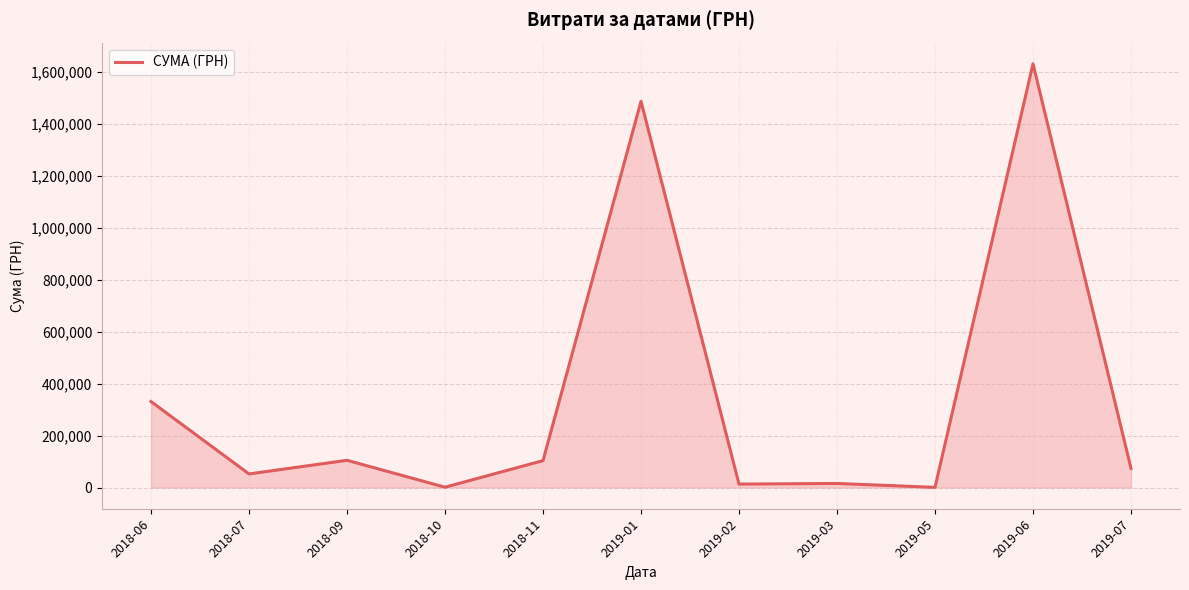

True or false: the data shows 73829.2 at 2019-07.

True